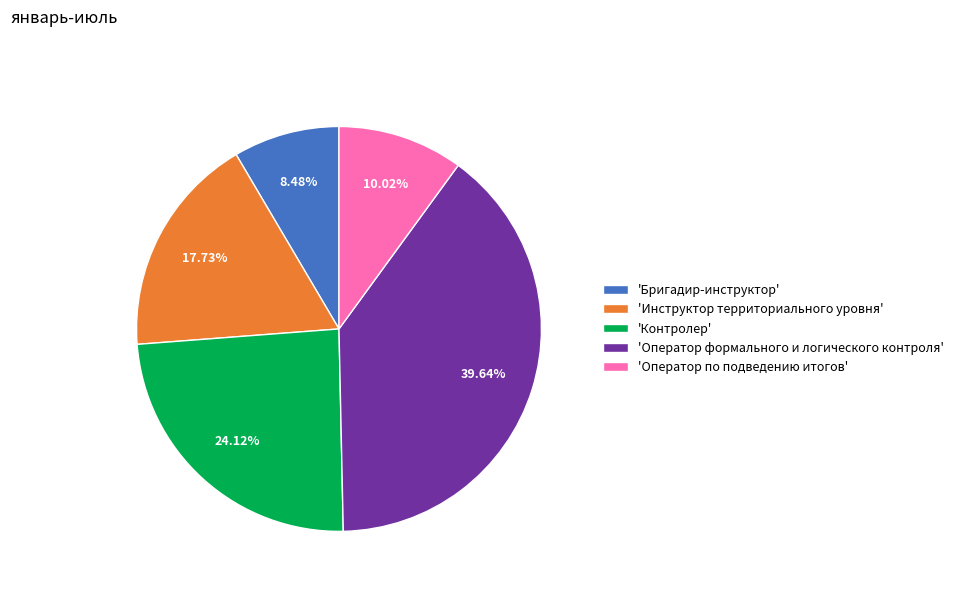

Count the number of slices in the pie.

5